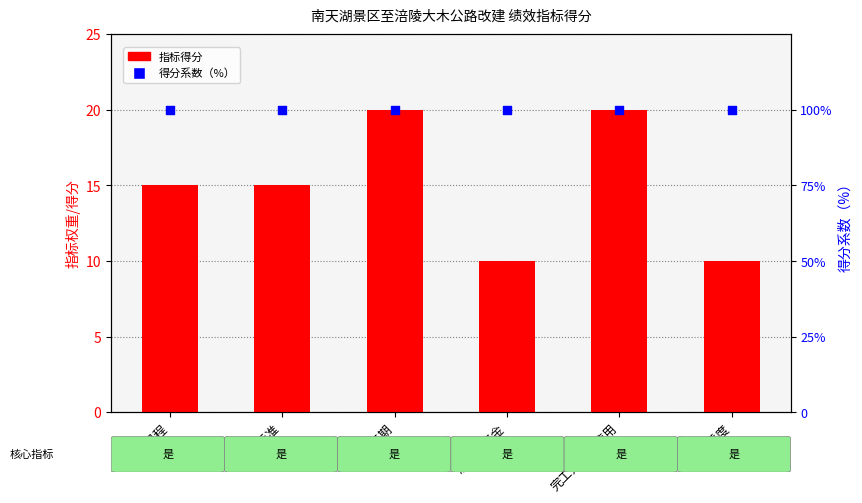

Which series contains the highest Y value?

得分系数（%）